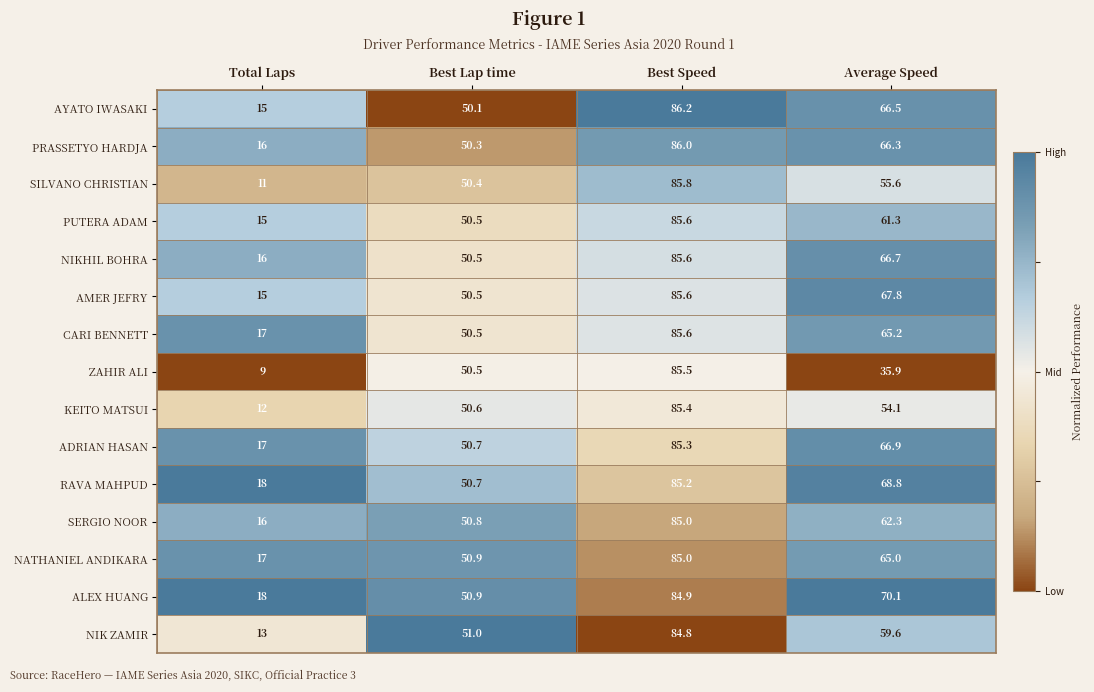

The NIKHIL BOHRA series shows 44.6 at Best Speed. True or false?

False